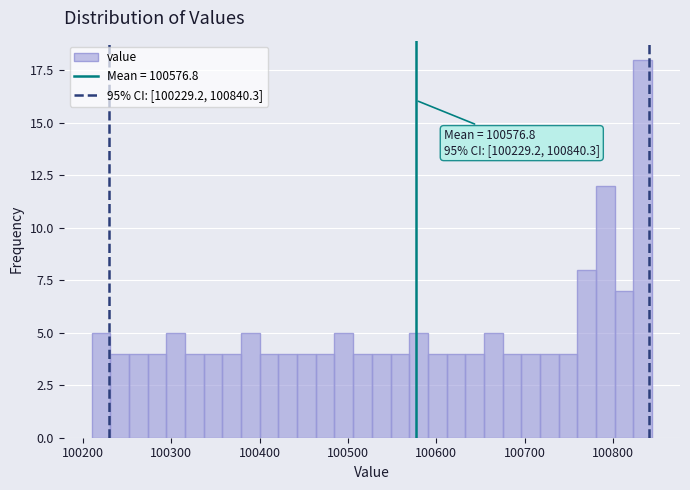

Around what value on the x-axis is the tallest bar? Give the approximate position of its centre, as read against the axis.

100830